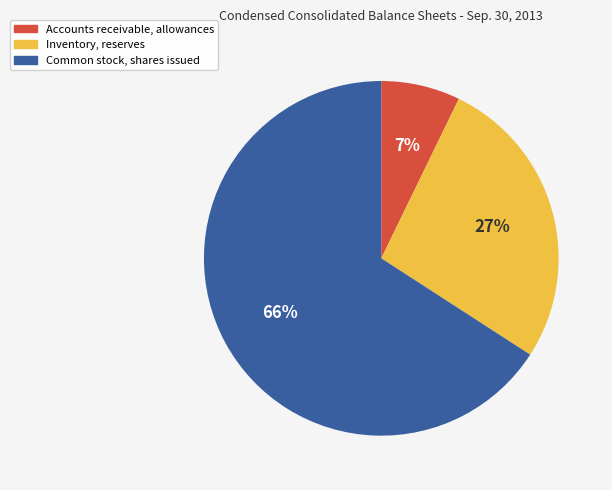

Do Inventory, reserves and Accounts receivable, allowances together represent more than half of the pie?

No